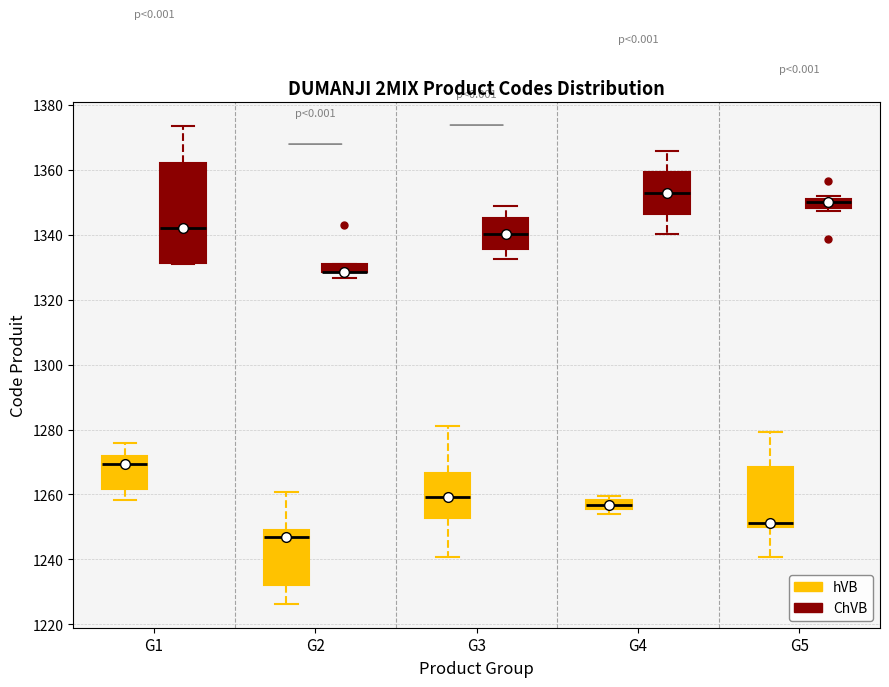

Which box is the tallest, from its lower edge to its upper edge?

G1 (ChVB)